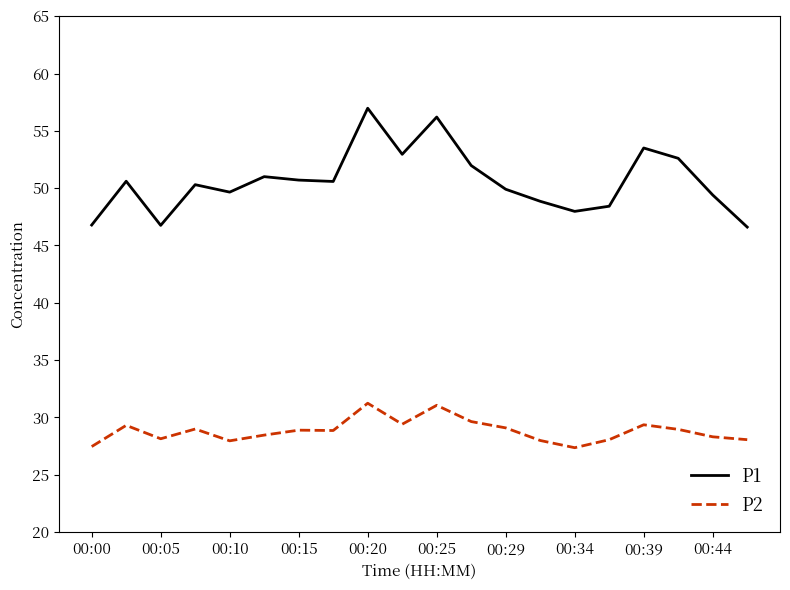

What are all the series names shown in the legend?

P1, P2